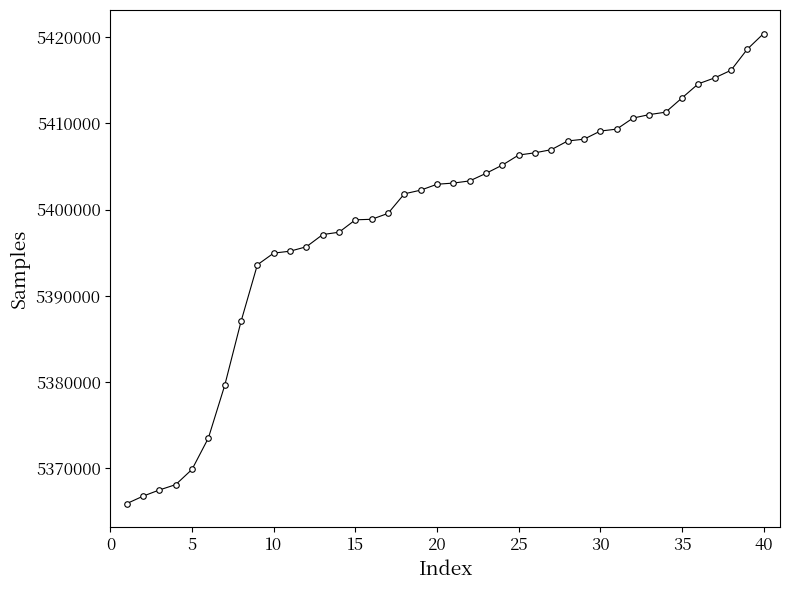

What is the sum of all values?

215957834